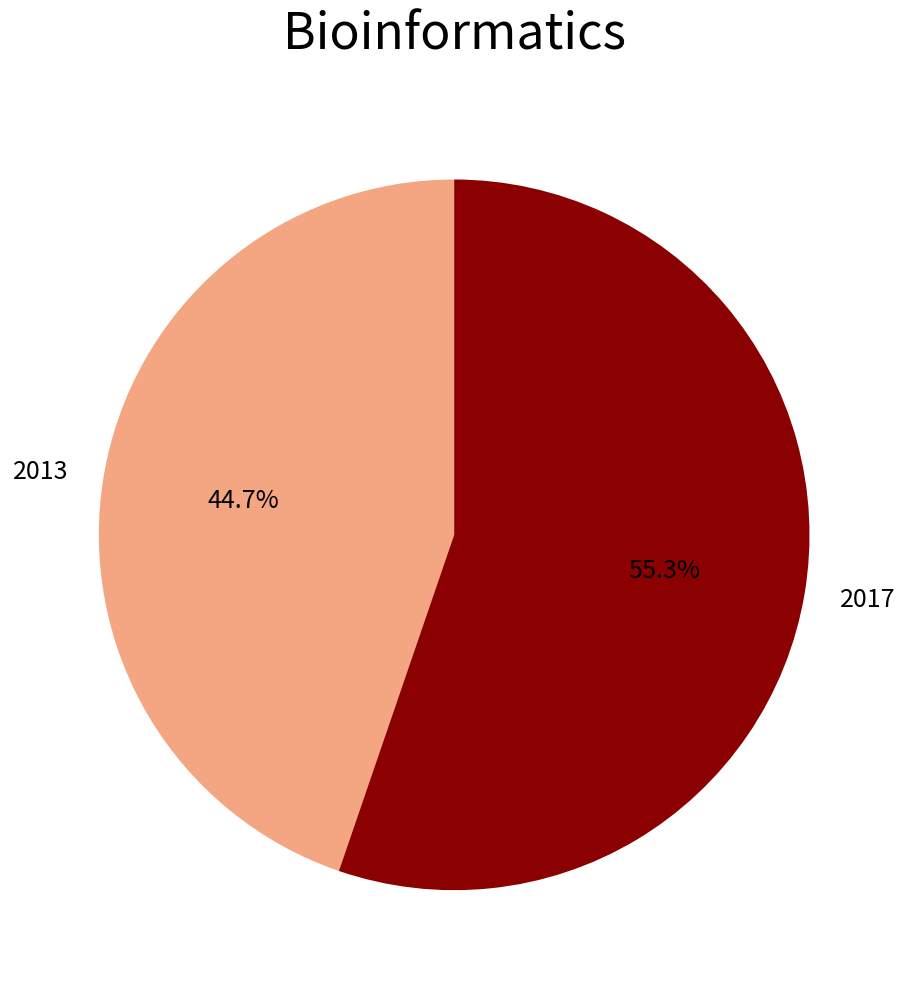

How many segments does this pie chart have?

2